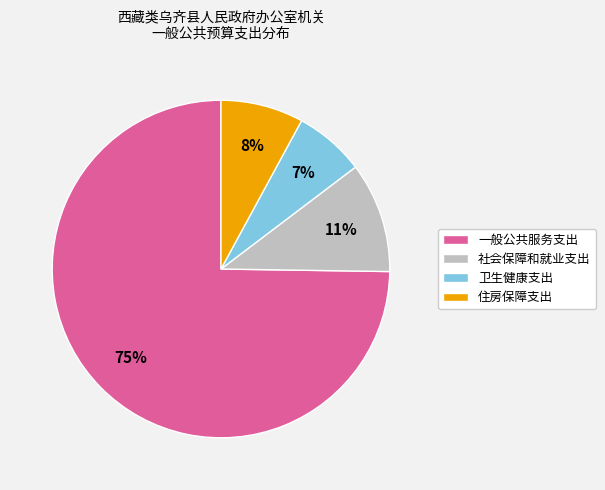

Rank the categories by value from highest to lowest.

一般公共服务支出, 社会保障和就业支出, 住房保障支出, 卫生健康支出